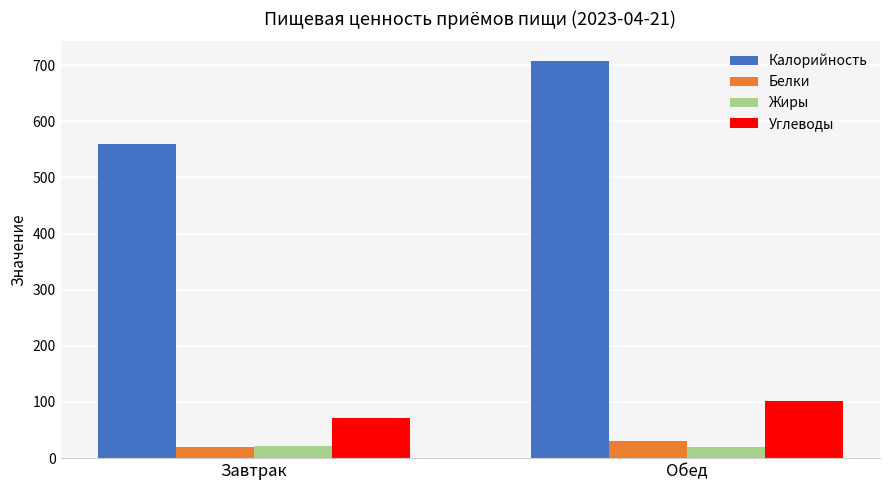

What is the maximum value shown in the chart?

707